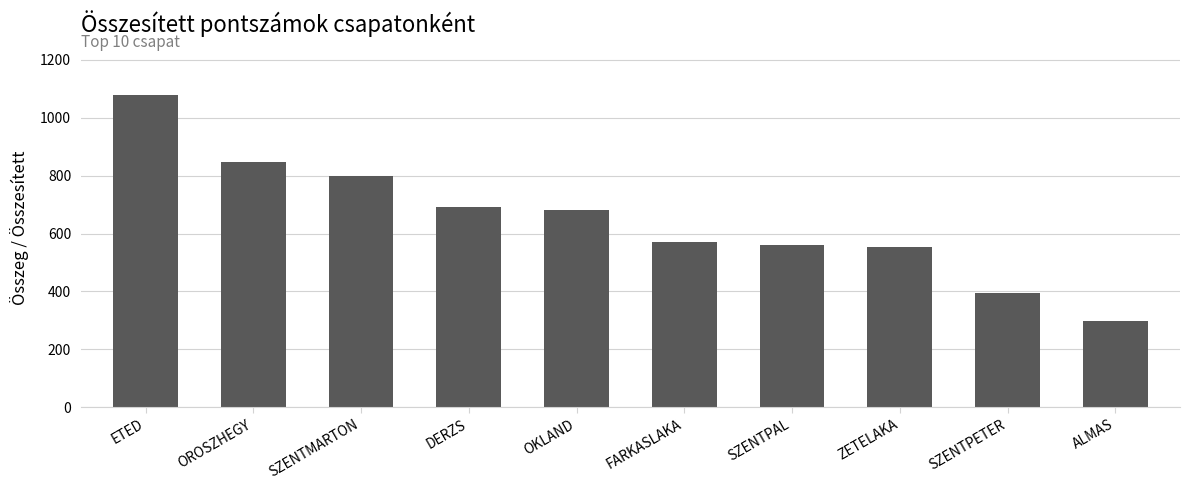

What is the label of the 4th bar from the right?

SZENTPAL